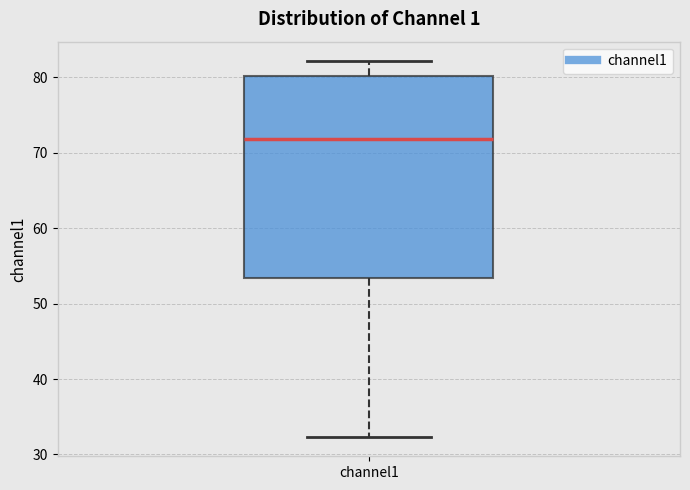

Transcribe this box plot: give where the median line is, the range the box spans, and where the two whiskers end, as read against the y-axis. The values are not printed on the chart, so give them approximately, as read against the axis.

median 72, box 53 to 80, whiskers 32 to 82